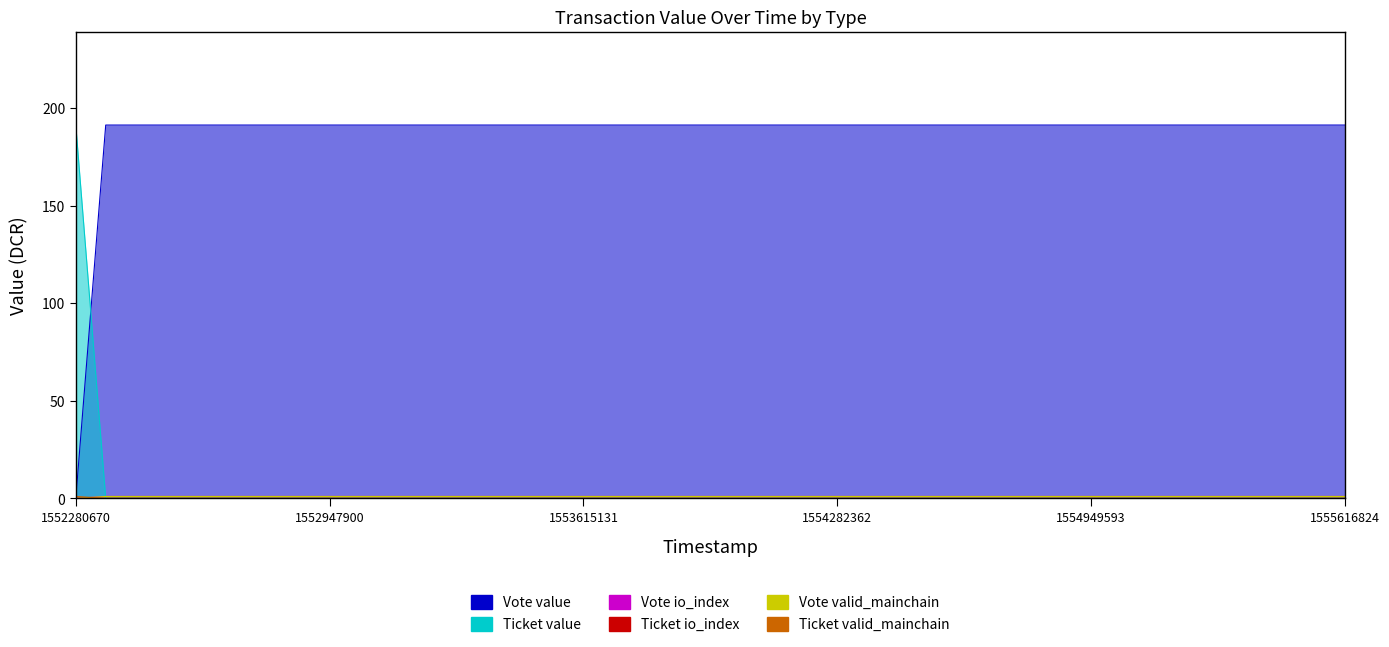

The Vote io_index series shows 0.0 at 1552513624. True or false?

True